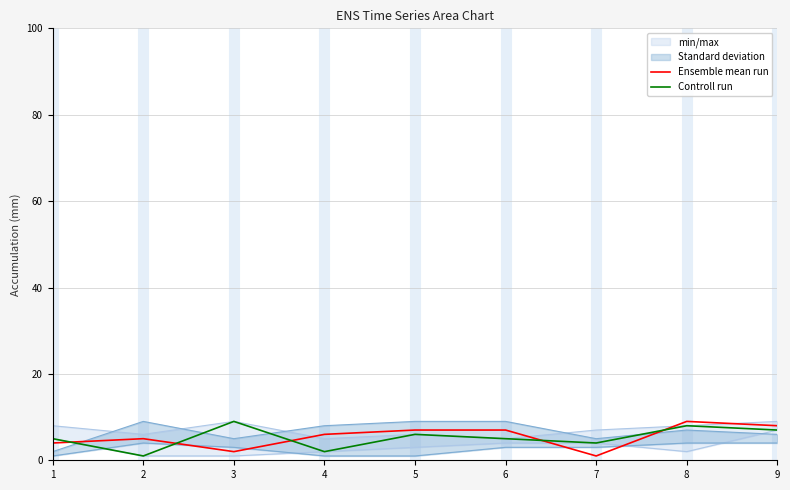

The value of Controll run at 4 is 2. True or false?

True